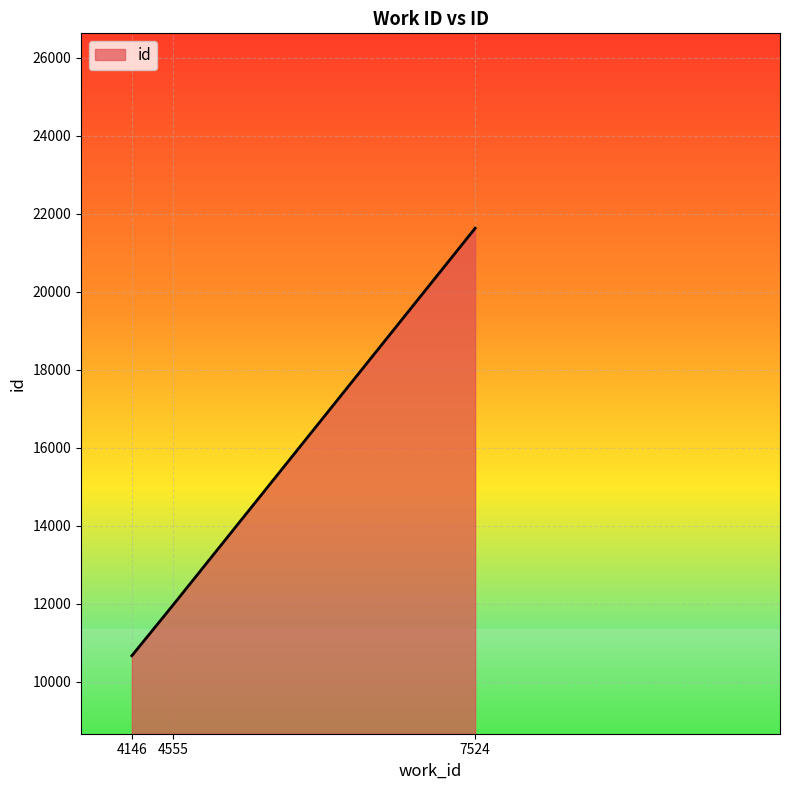

At which category does the chart reach its peak across all series?

7524